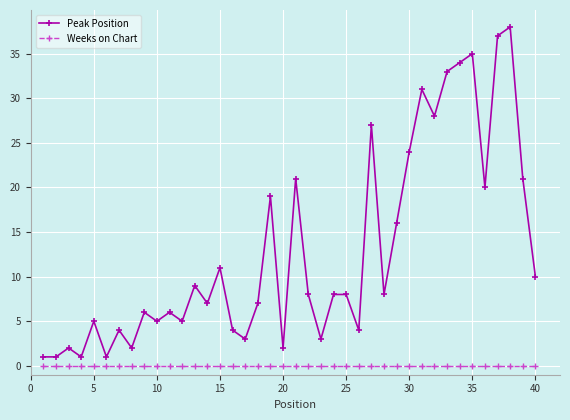

True or false: Peak Position and Weeks on Chart cross at least once.

False